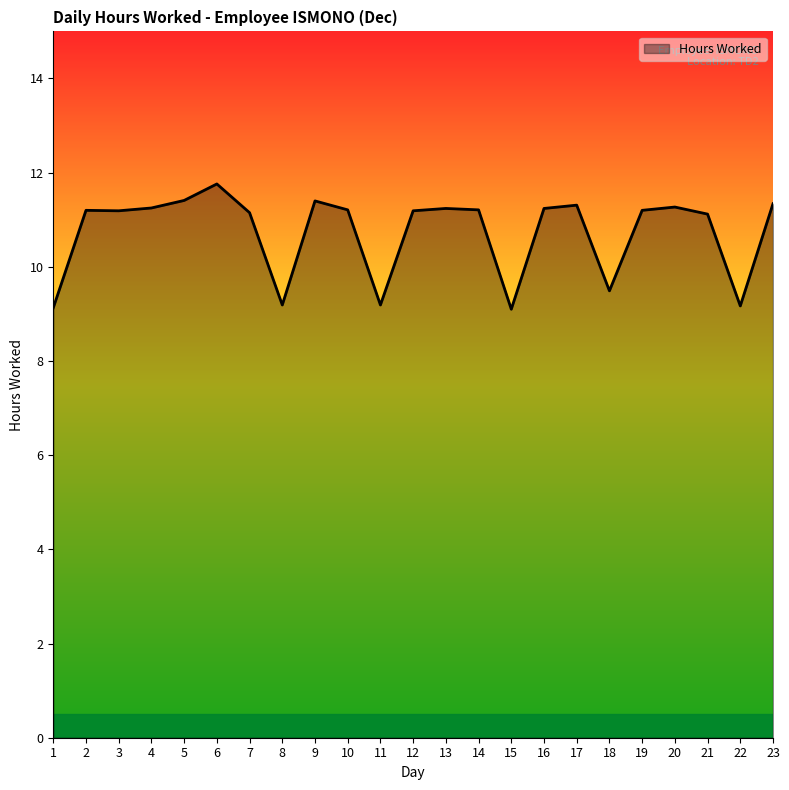

The value at 10 is 11.2. True or false?

True